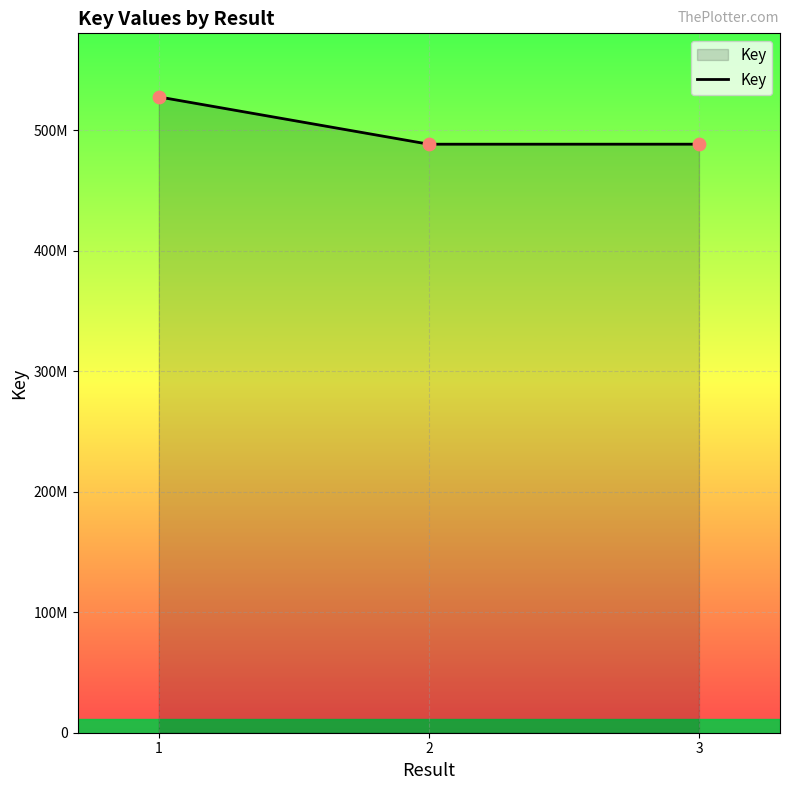

Is this an area chart (filled region under the line)?

Yes